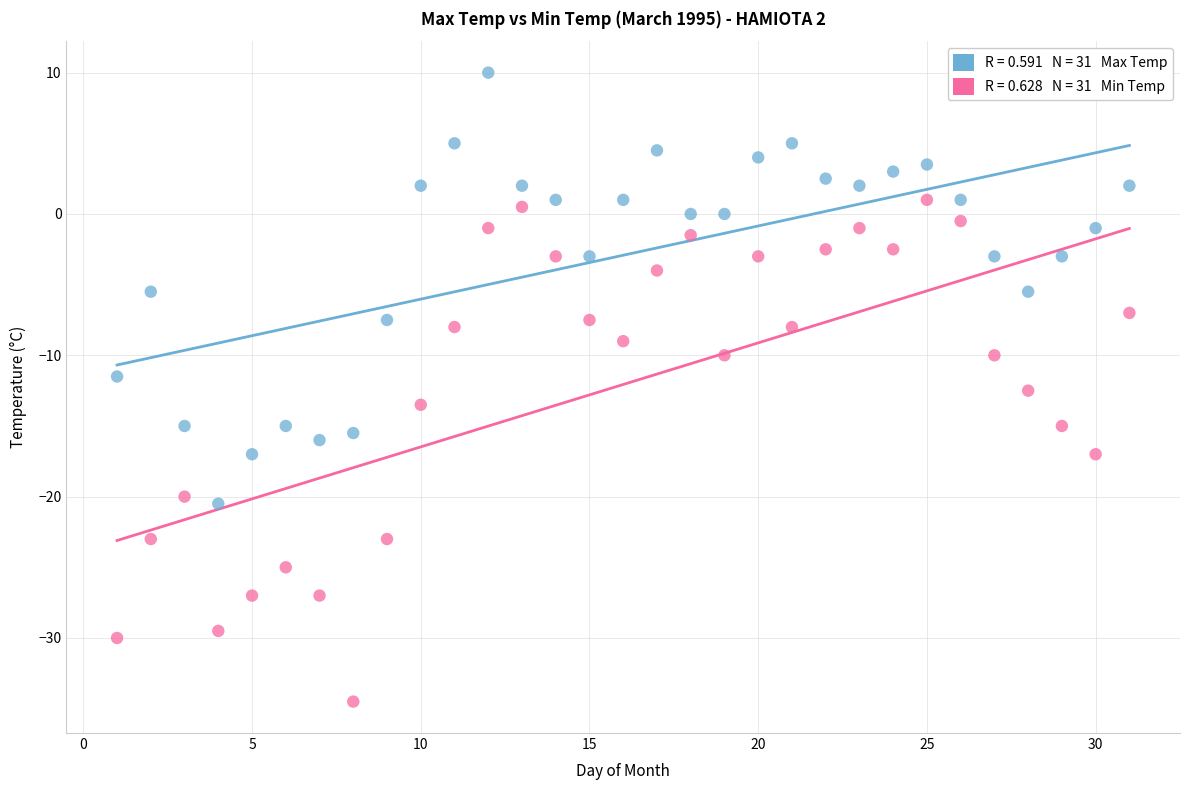

Across all data points, what is the range of Y values (max minus min)?

44.5